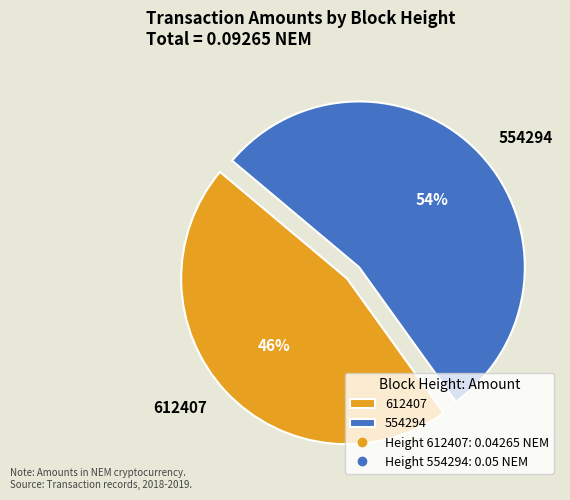

What is the smallest slice in the pie chart?

612407